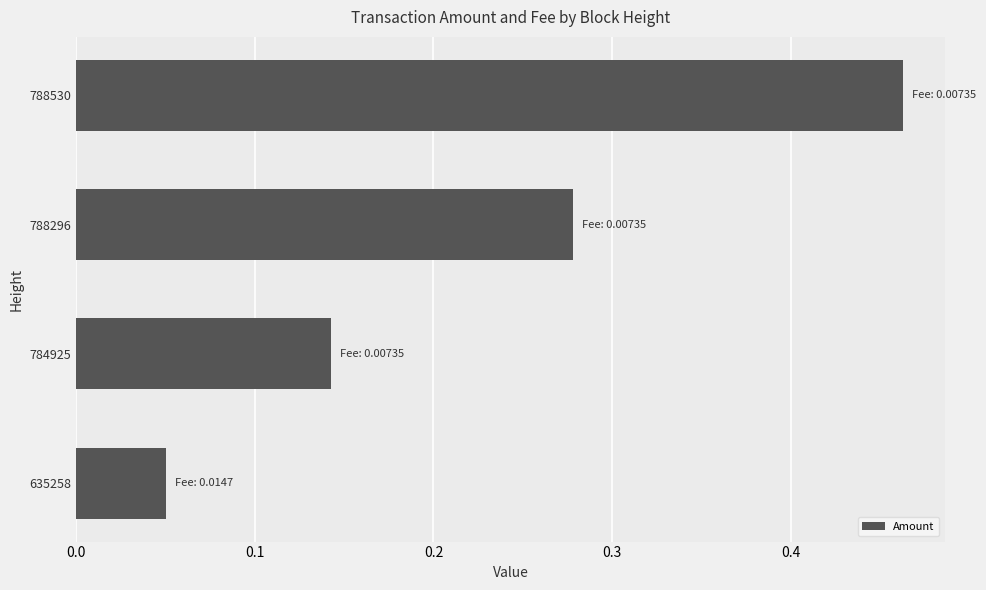

How many bars are there in total?

4